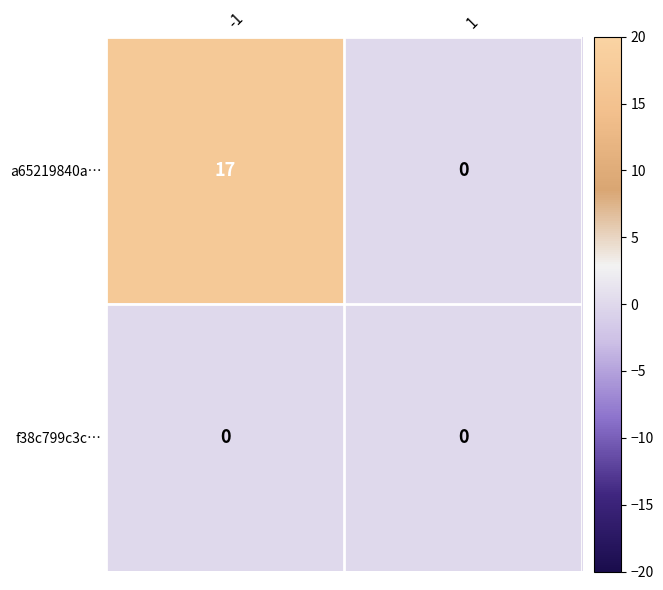

List the labels in order of a65219840a… value, largest first.

-1, 1